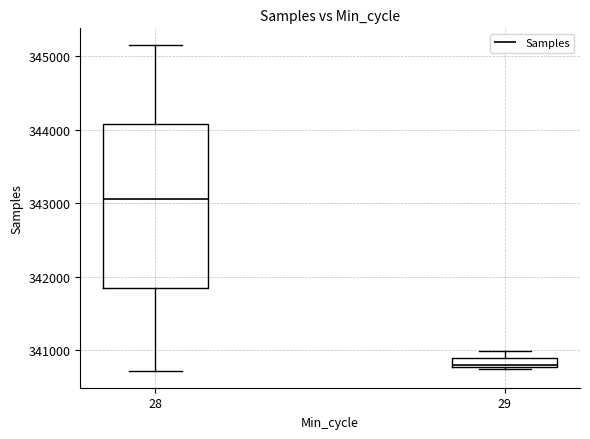

Which box has the lowest median line?

29